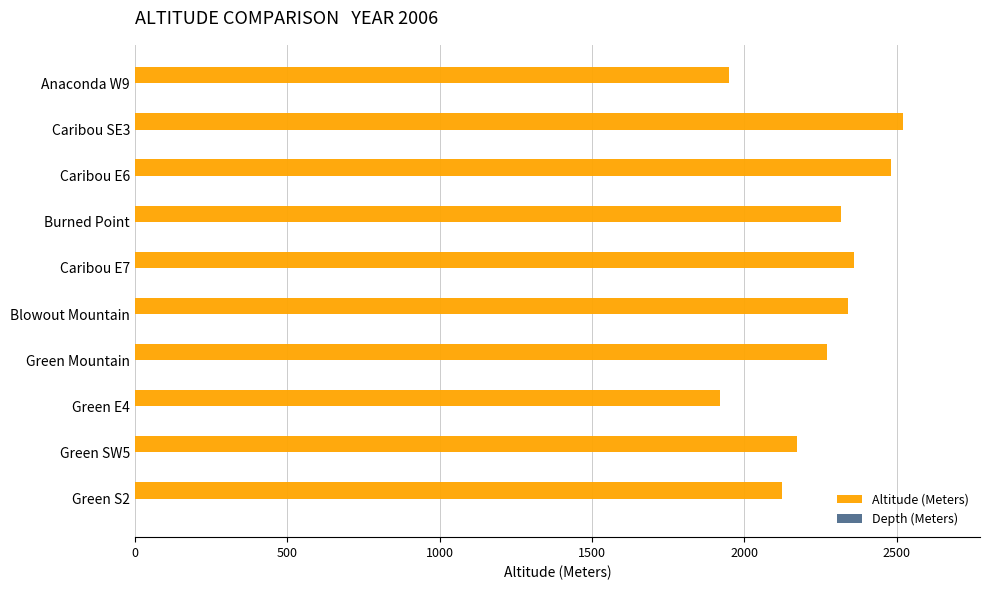

Is it true that the value at Blowout Mountain is 2339?

True